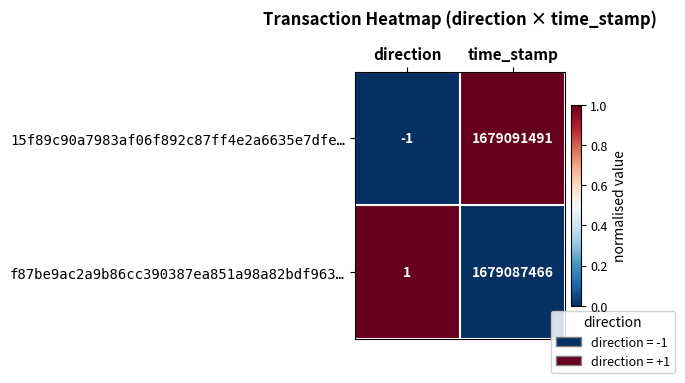

Reading left to right, extract all data points from this chart.

15f89c90a7983af06f892c87ff4e2a6635e7dfe…: -1	1679091491
f87be9ac2a9b86cc390387ea851a98a82bdf963…: 1	1679087466